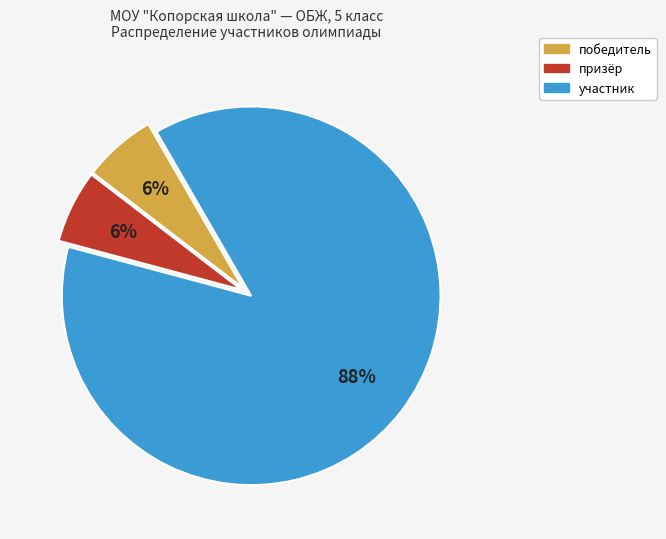

Is it true that участник is 88% of the pie?

True